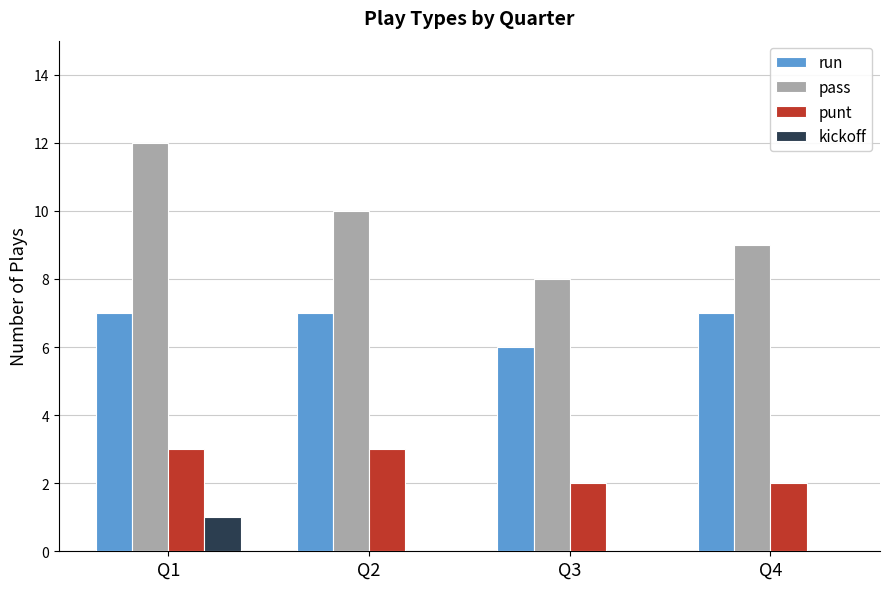

What is the sum of the kickoff values at Q1 and Q2?

1